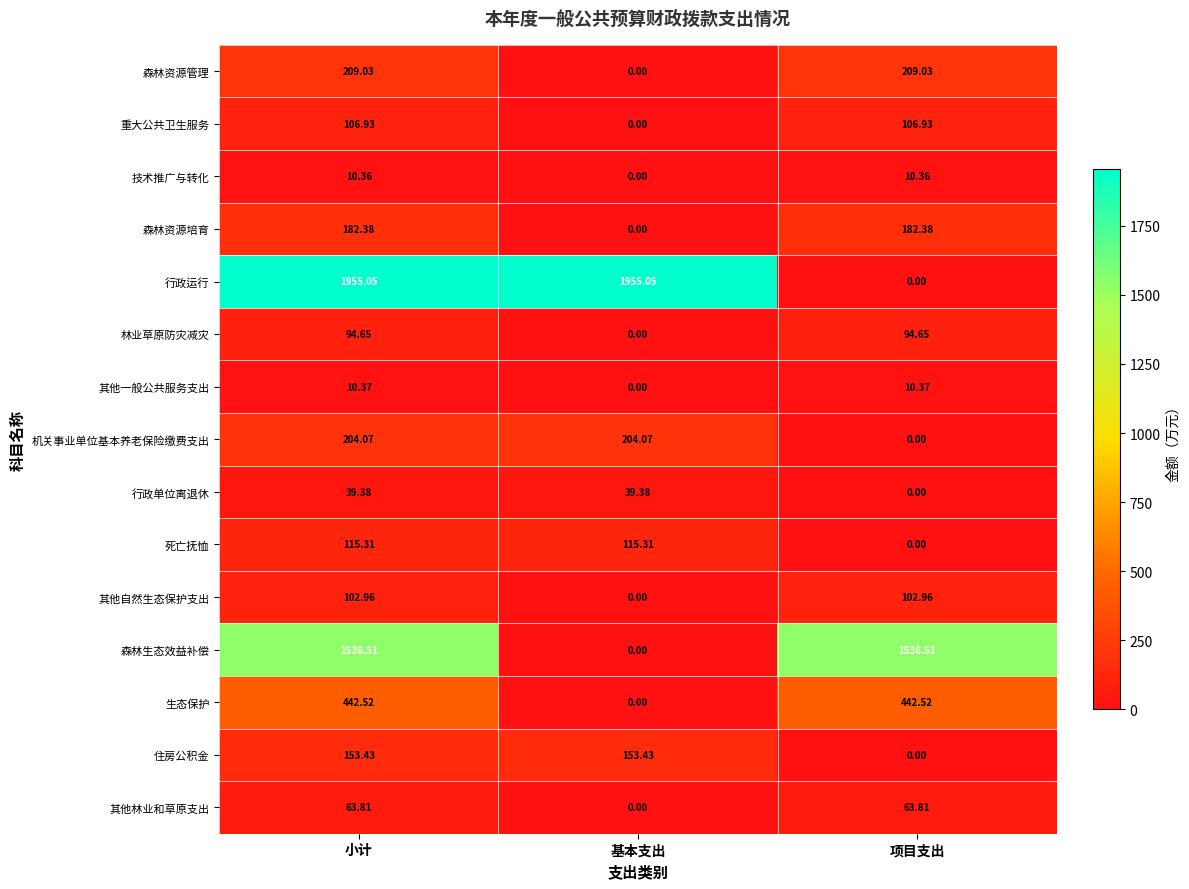

Rank the series by their maximum value, from highest to lowest.

行政运行, 森林生态效益补偿, 生态保护, 森林资源管理, 机关事业单位基本养老保险缴费支出, 森林资源培育, 住房公积金, 死亡抚恤, 重大公共卫生服务, 其他自然生态保护支出, 林业草原防灾减灾, 其他林业和草原支出, 行政单位离退休, 其他一般公共服务支出, 技术推广与转化